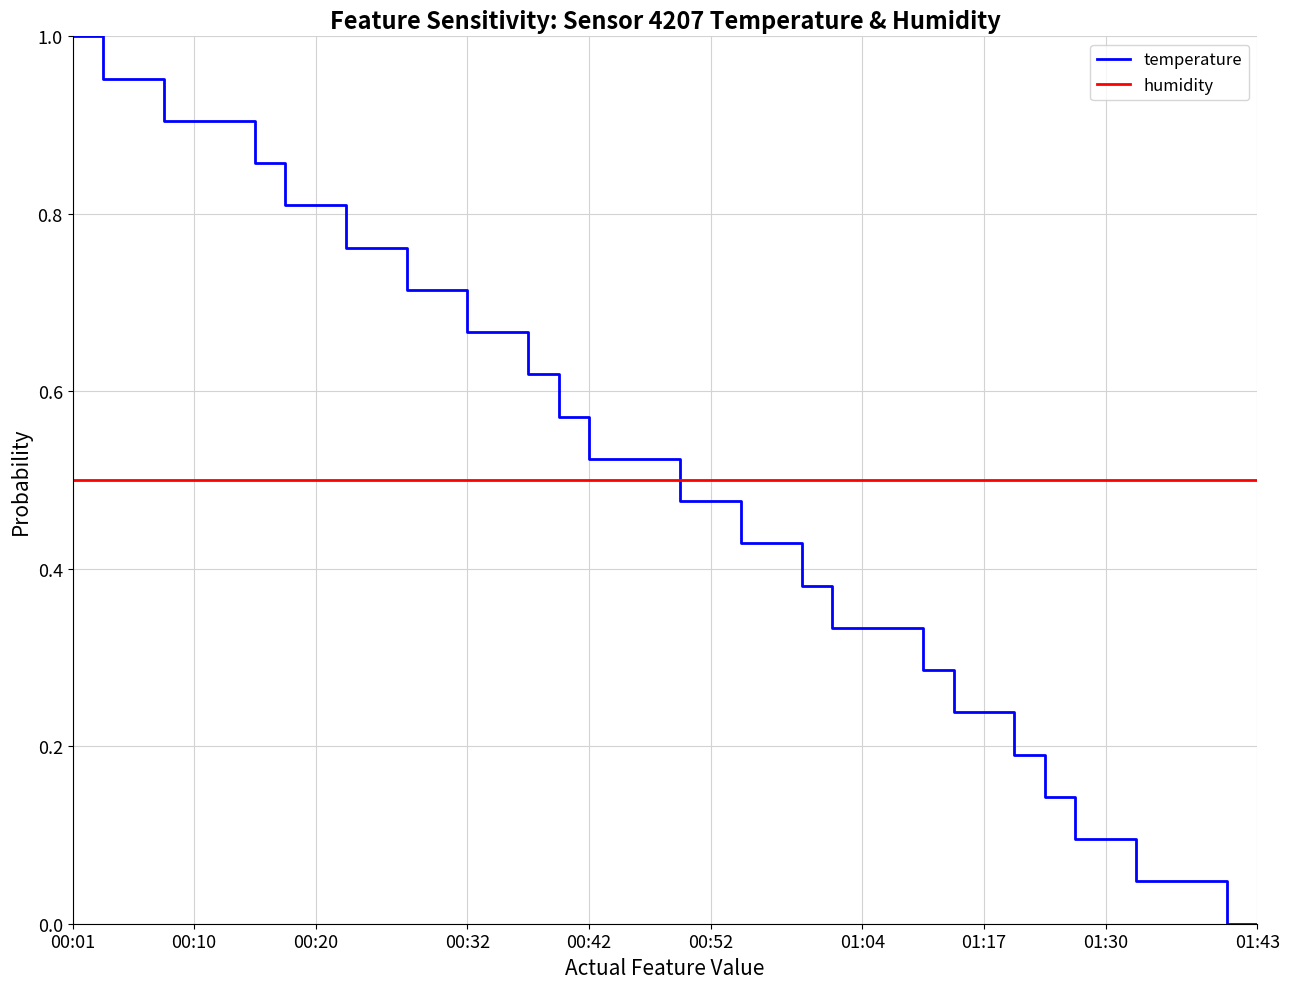

List the series in order of their peak value, lowest first.

humidity, temperature